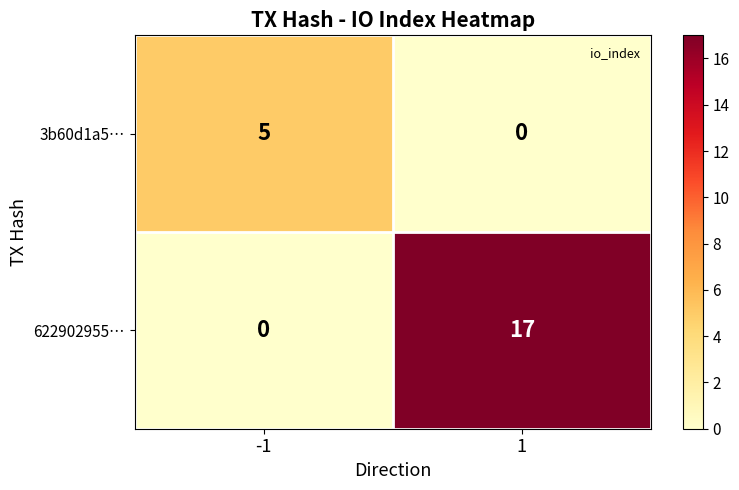

What is the sum of all 3b60d1a5… values?

5